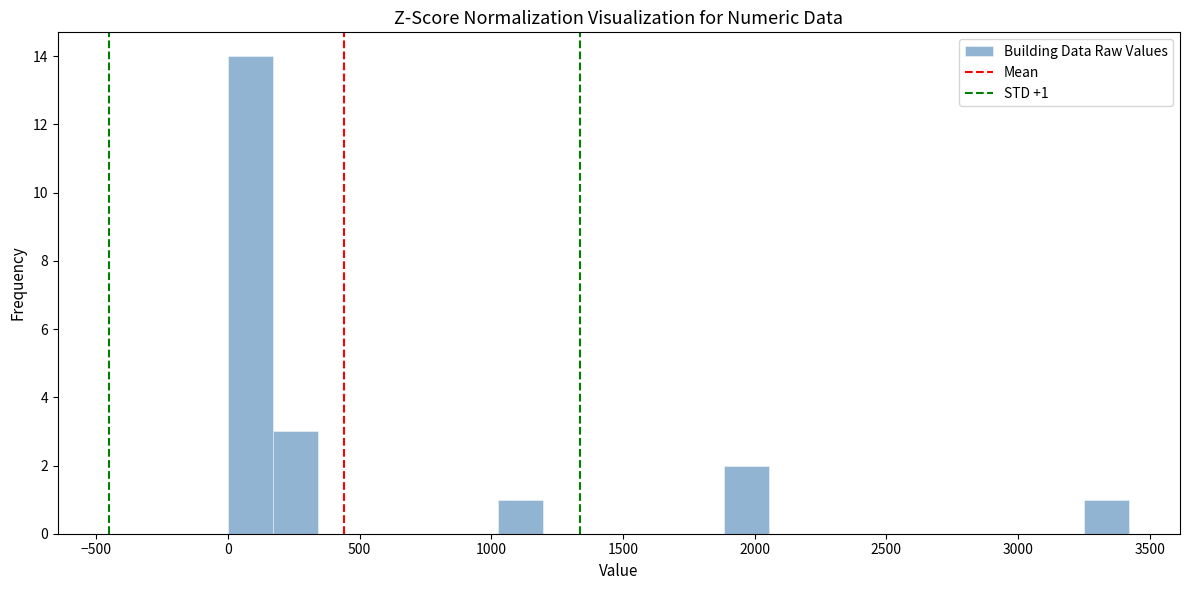

Around what value on the x-axis is the tallest bar? Give the approximate position of its centre, as read against the axis.

100